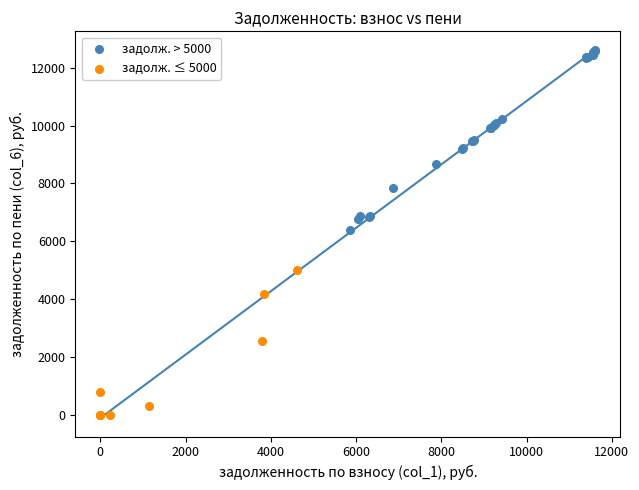

Which series has the largest Y range (max minus min)?

задолж. > 5000